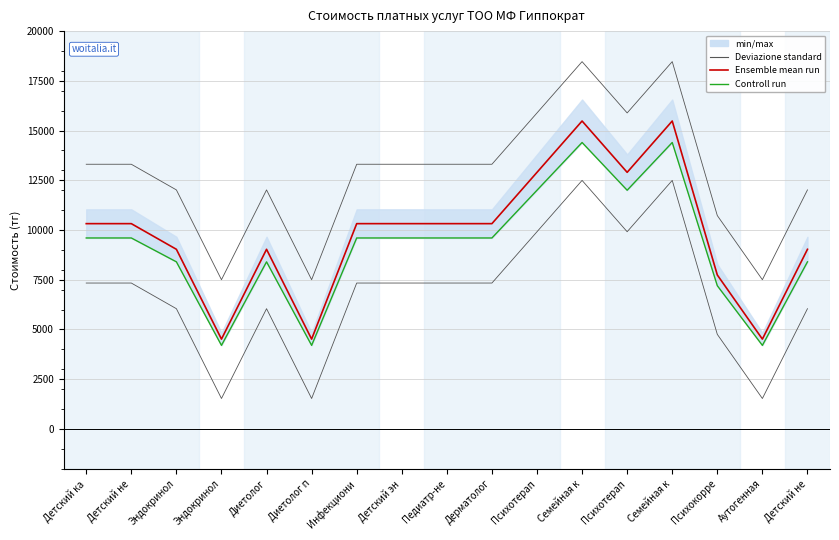

Which series has the largest total across all categories?

Ensemble mean run